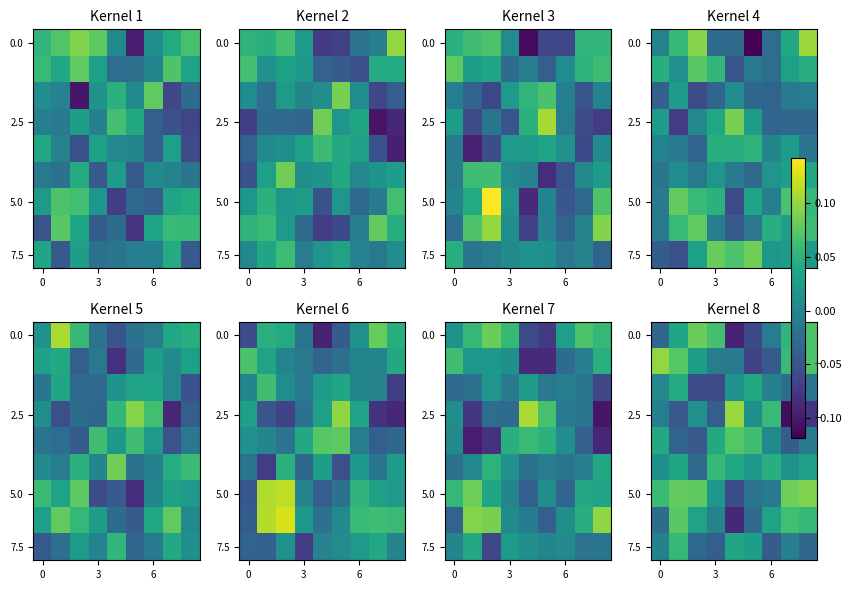

What is the difference between the maximum and minimum values in the 0.0 series?

0.2